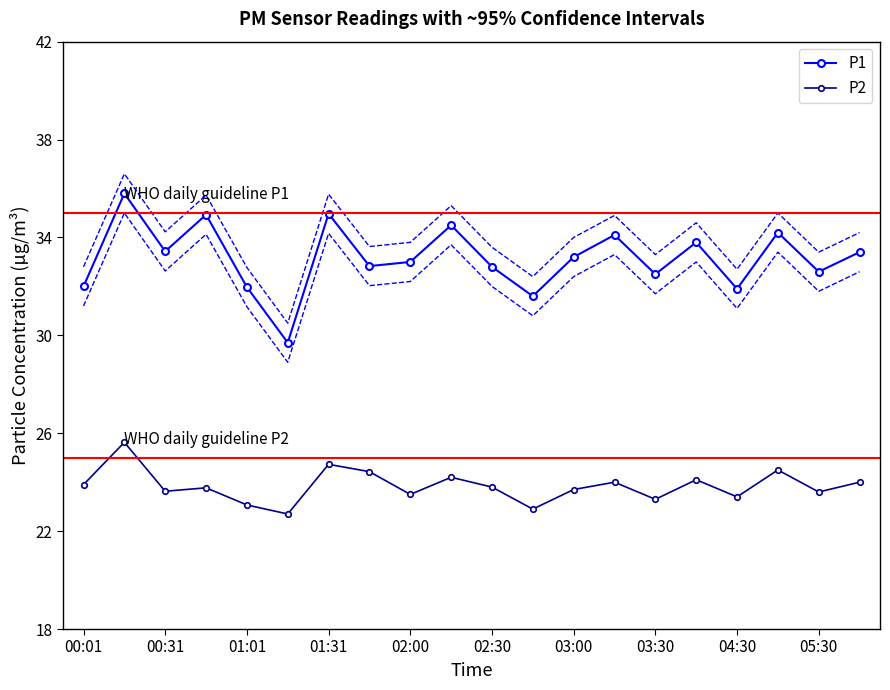

The value of P1 at 02:00 is 33.0. True or false?

True